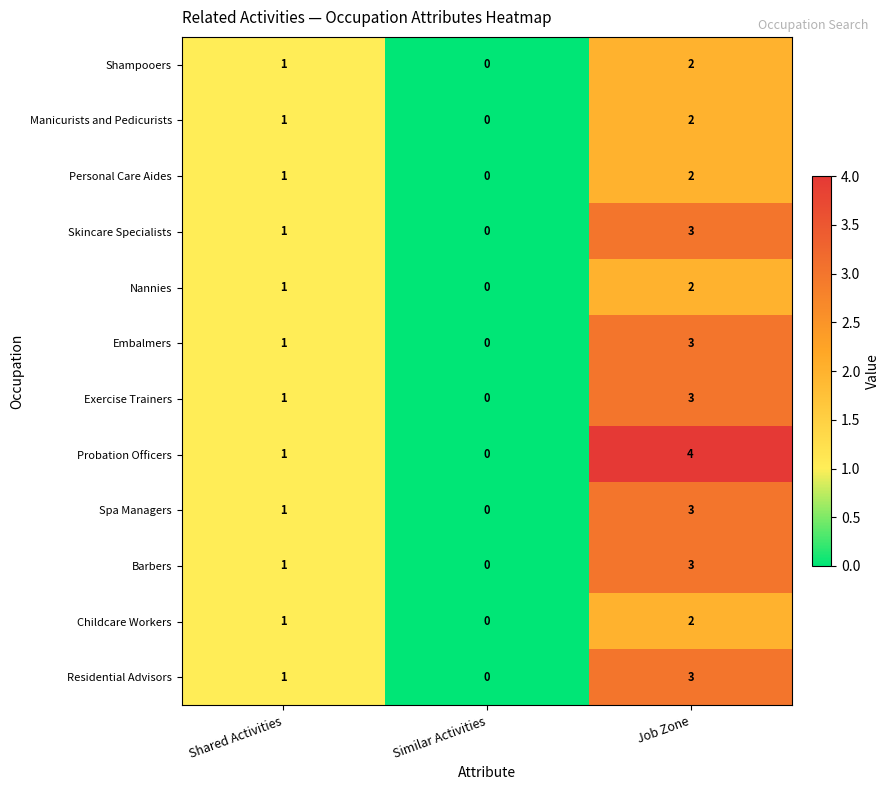

Read the Spa Managers value at Job Zone.

3